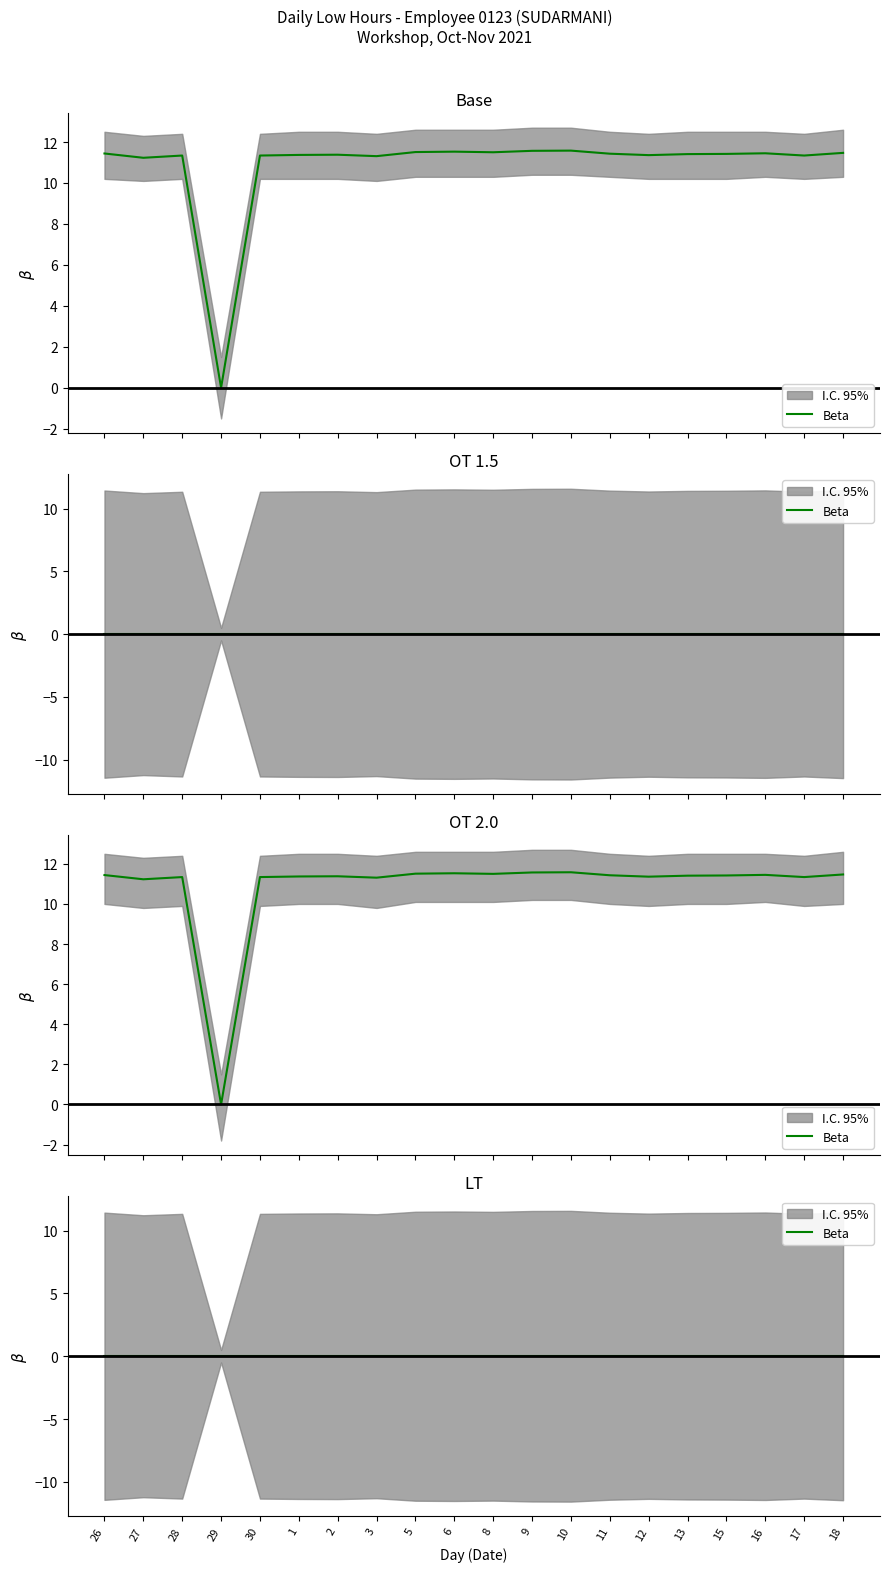

What is the value of the Low point at the 20th from the left?

11.5